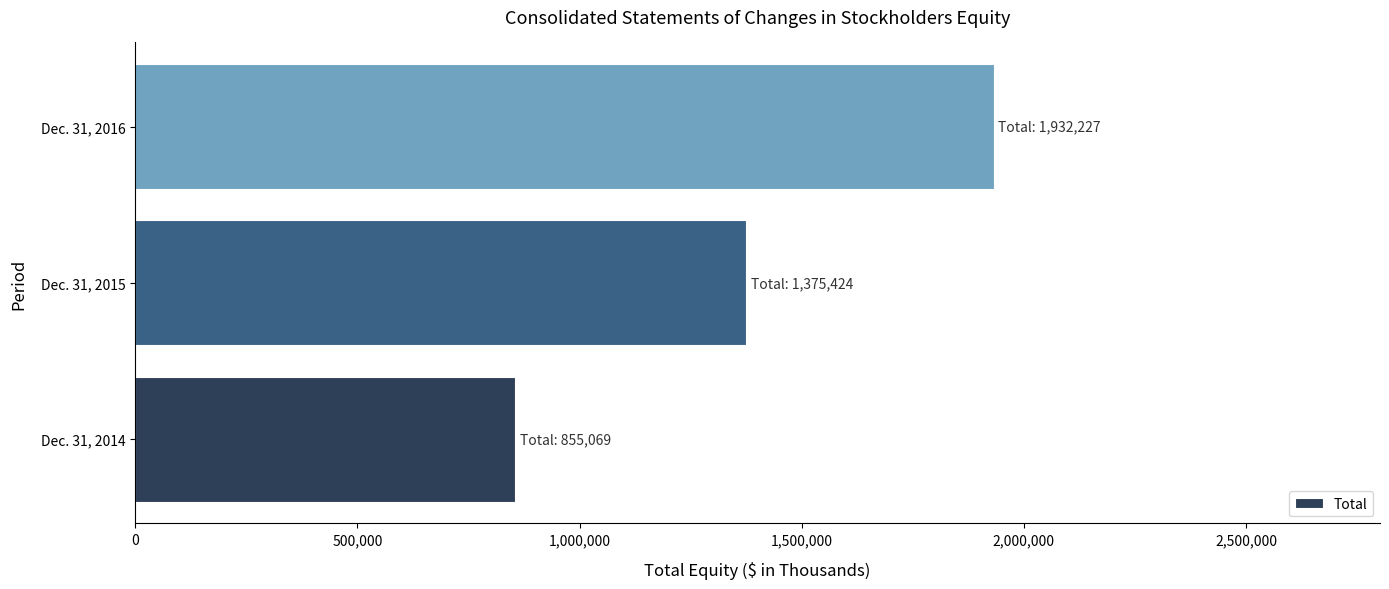

How many data points are less than 1375424?

1